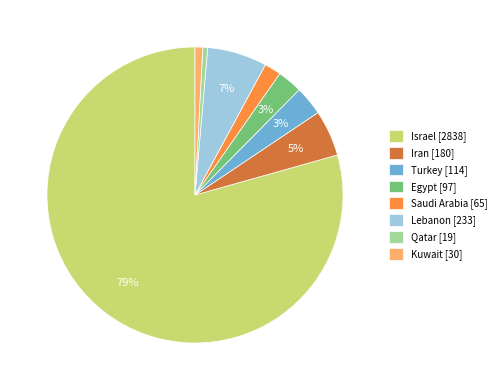

What percentage is the Egypt slice, to the nearest percent?

3%